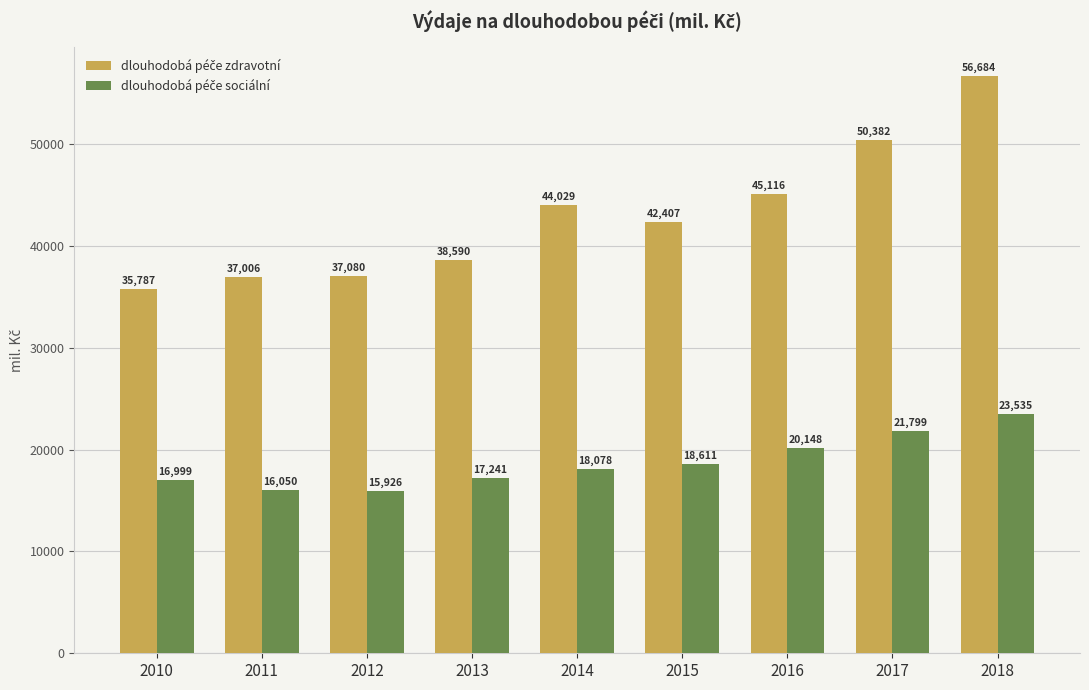

At which category does the chart reach its peak across all series?

2018